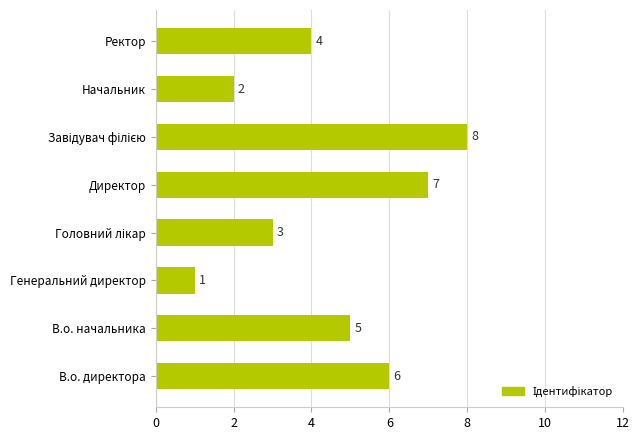

What is the sum of all values?

36